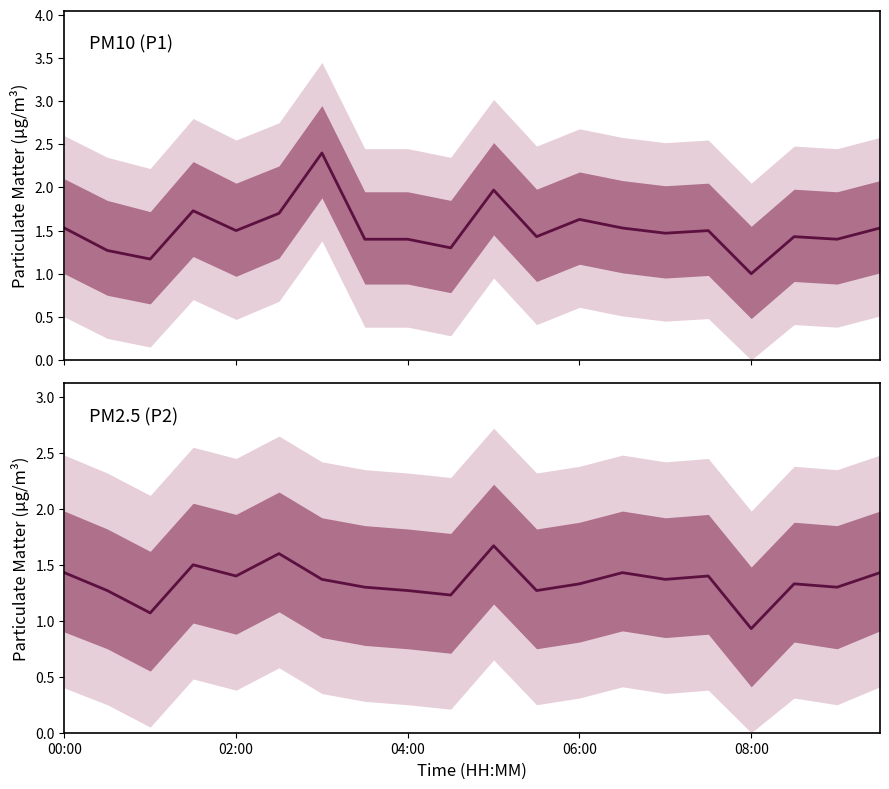

Does the chart display data point markers on the line(s)?

No